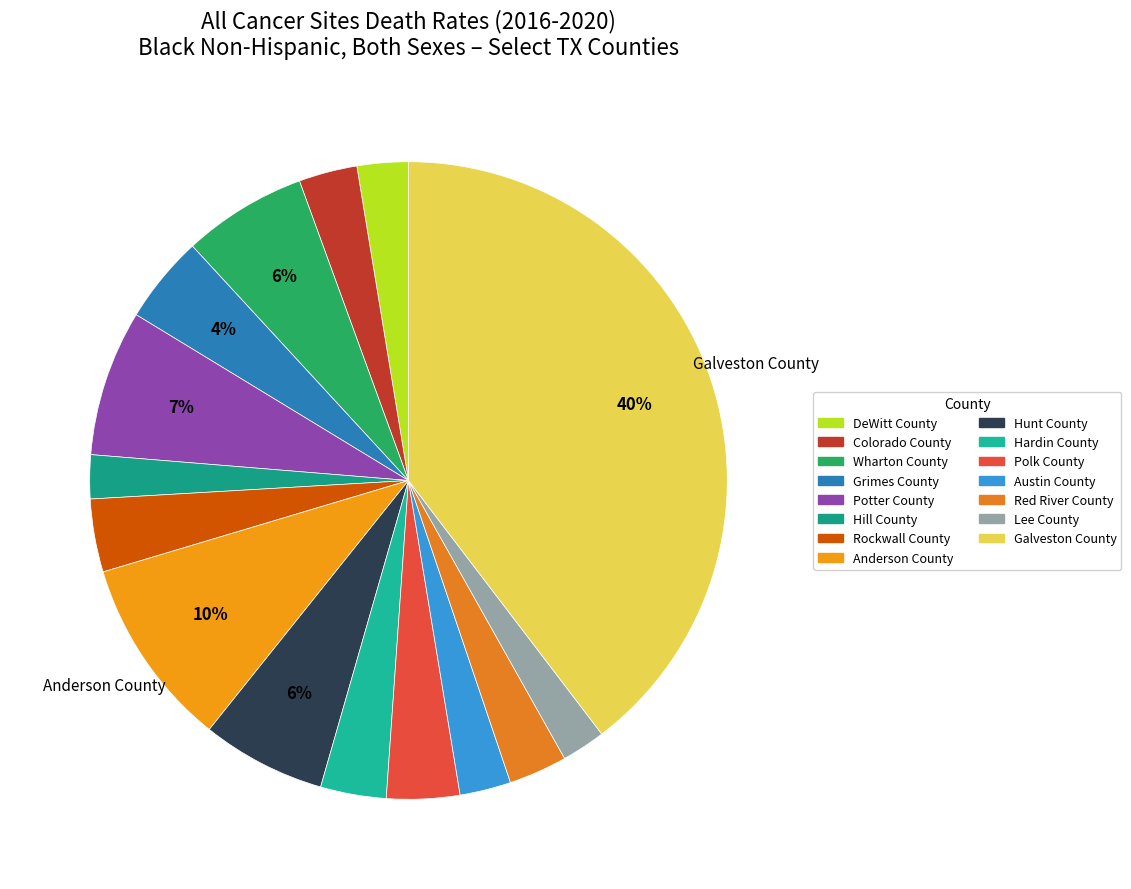

Approximately how many times larger is the value at Red River County compared to Wharton County?

0.5